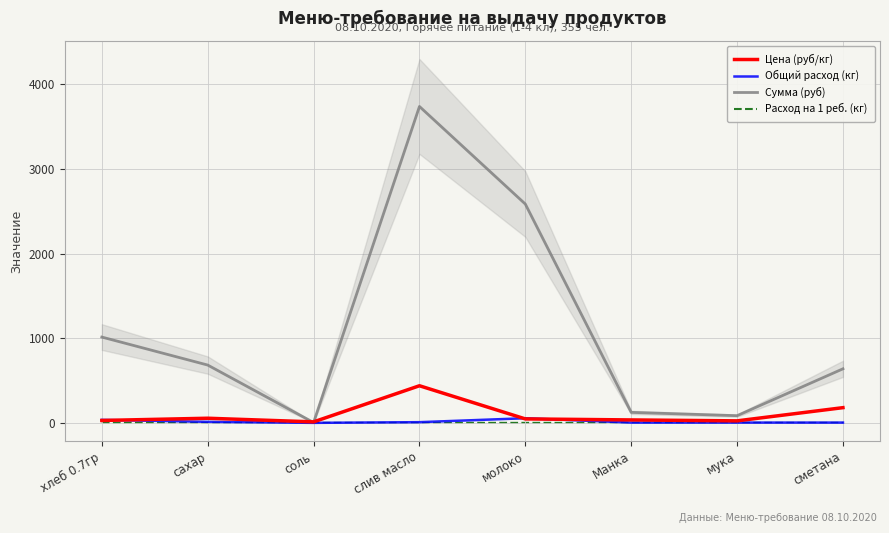

At which category does Цена (руб/кг) reach its first local valley?

соль